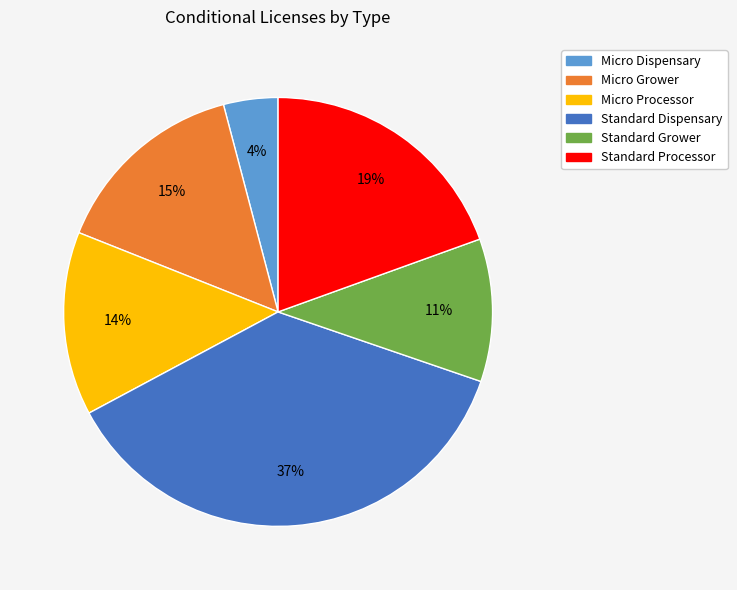

Does Micro Dispensary represent more than half of the total?

No